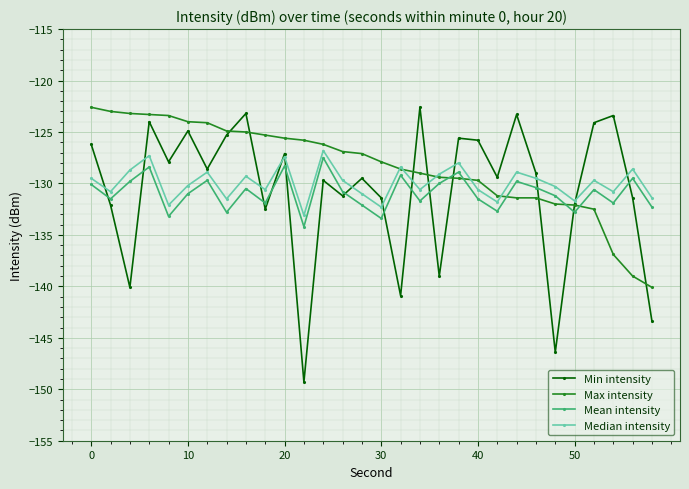

What is the highest value of the Max intensity series?

-122.6